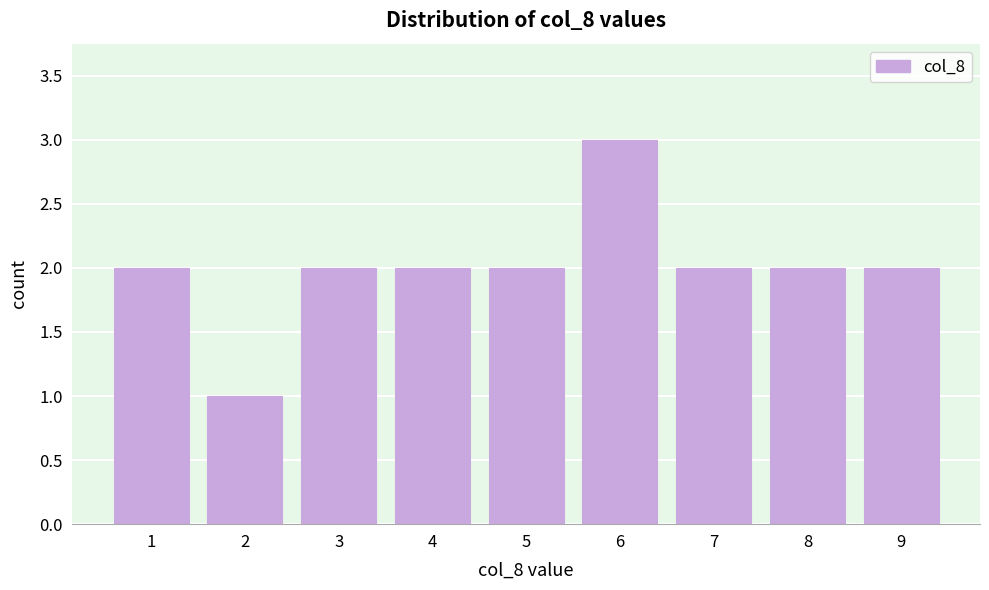

Reading left to right, transcribe all the data shown in this chart.

1=2	2=1	3=2	4=2	5=2	6=3	7=2	8=2	9=2